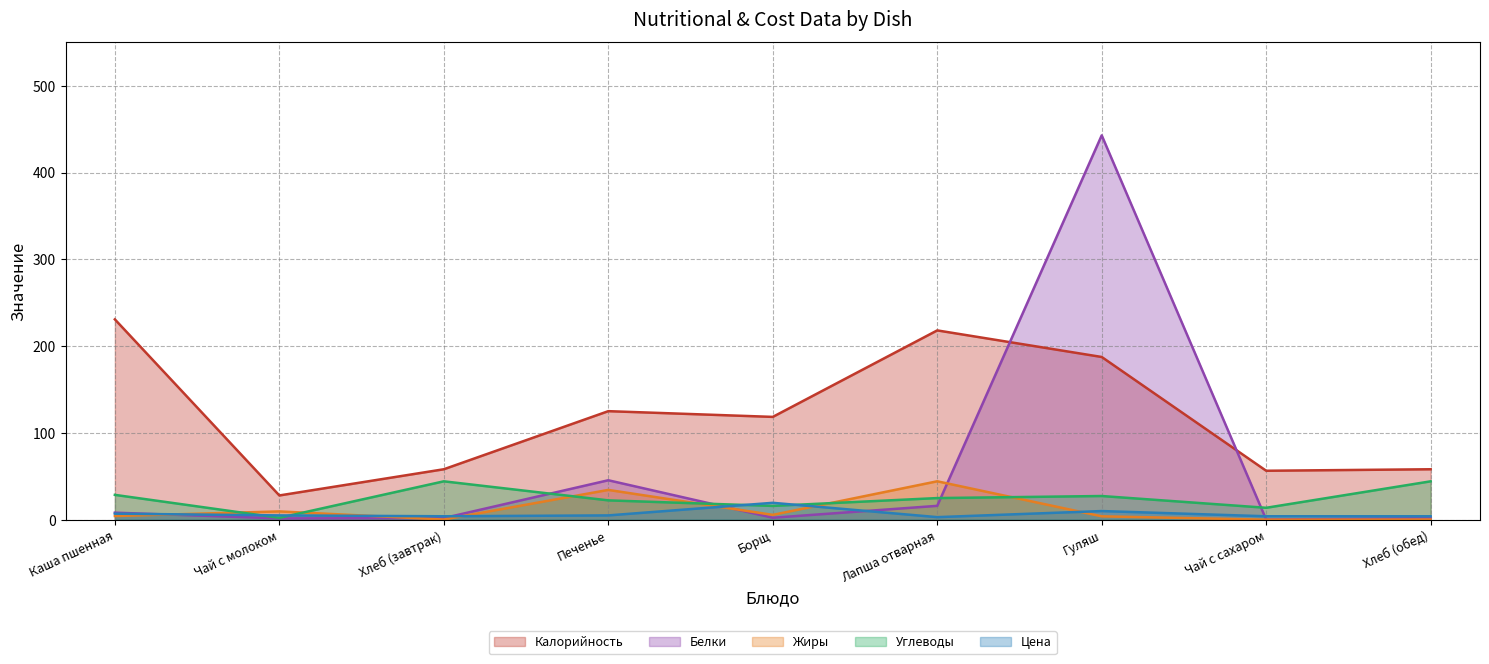

How many lines are shown in the chart?

5